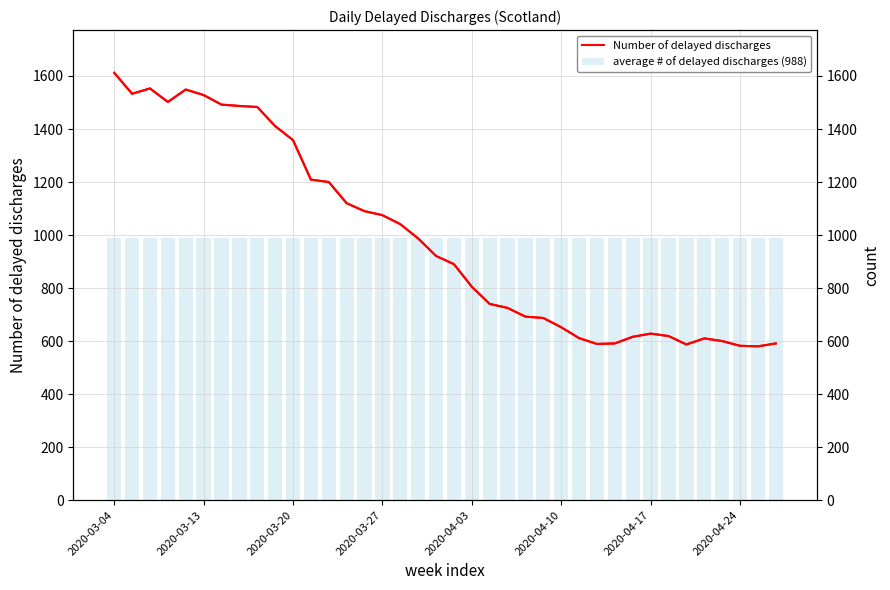

Is it true that average # of delayed discharges (988) equals 656.2 at 24?

False